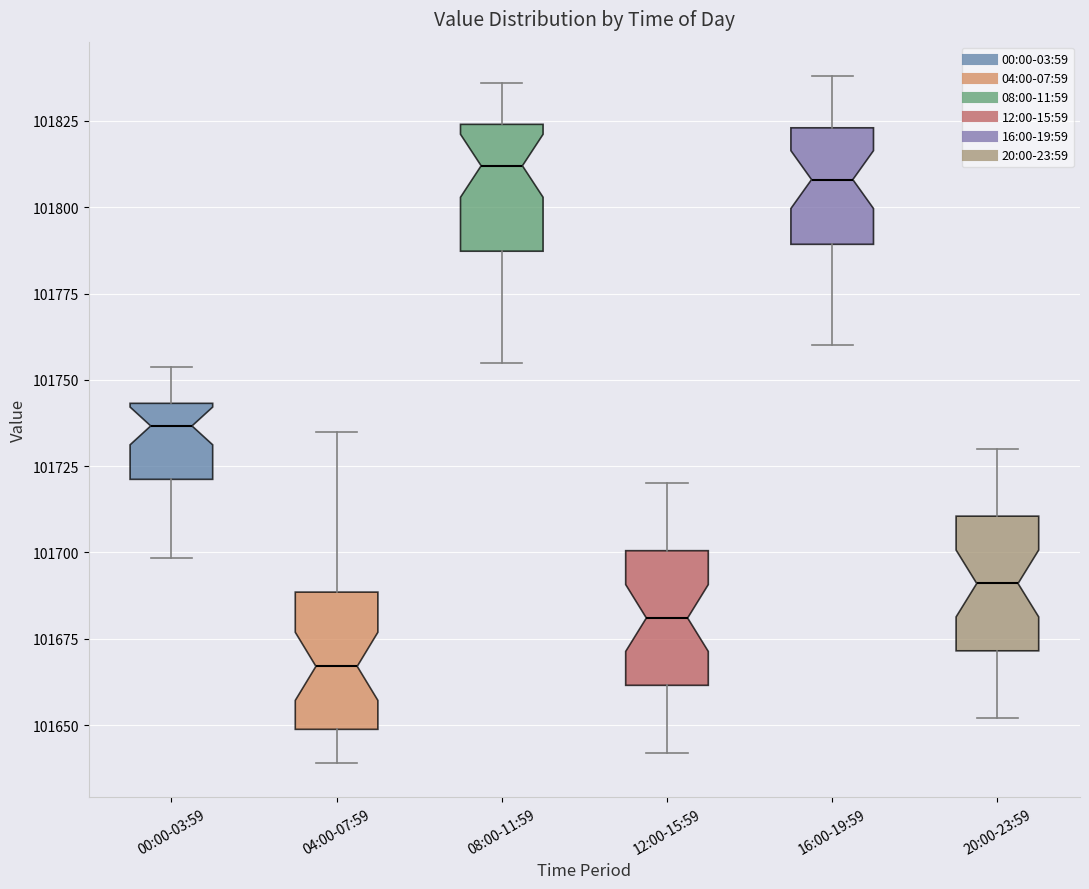

Which box's median line is the lowest?

04:00-07:59